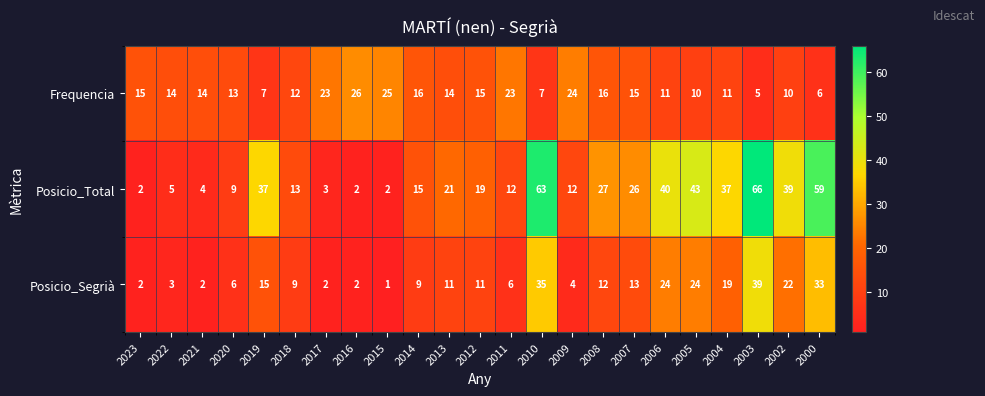

What is the difference between the Posicio_Total values at 2006 and 2020?

31